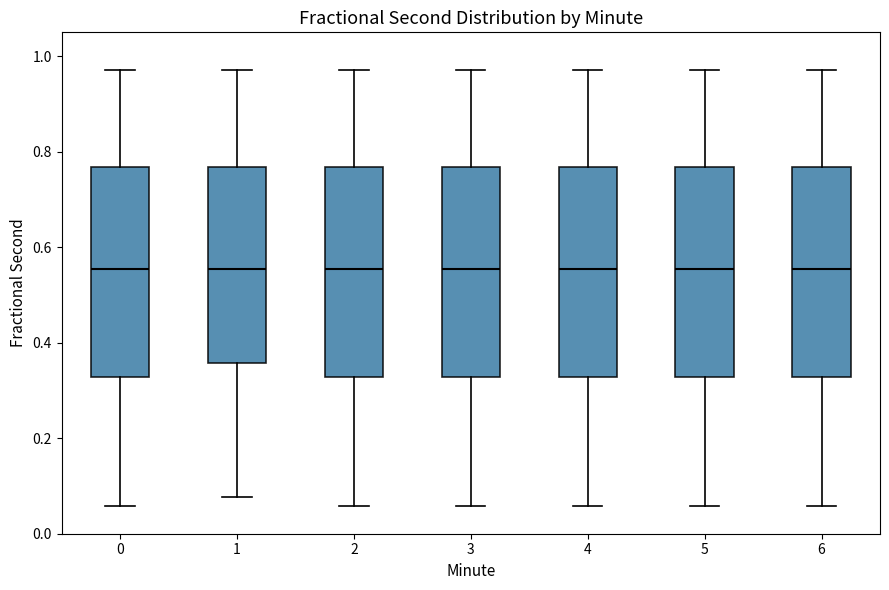

Reading left to right, read every box against the y-axis: the position of its median line, the range the box covers, and the ends of its whiskers. The values are not printed on the chart, so give them approximately, as read against the axis.

0: median 0.56, box 0.32 to 0.76, whiskers 0.06 to 0.98
1: median 0.56, box 0.36 to 0.76, whiskers 0.08 to 0.98
2: median 0.56, box 0.32 to 0.76, whiskers 0.06 to 0.98
3: median 0.56, box 0.32 to 0.76, whiskers 0.06 to 0.98
4: median 0.56, box 0.32 to 0.76, whiskers 0.06 to 0.98
5: median 0.56, box 0.32 to 0.76, whiskers 0.06 to 0.98
6: median 0.56, box 0.32 to 0.76, whiskers 0.06 to 0.98